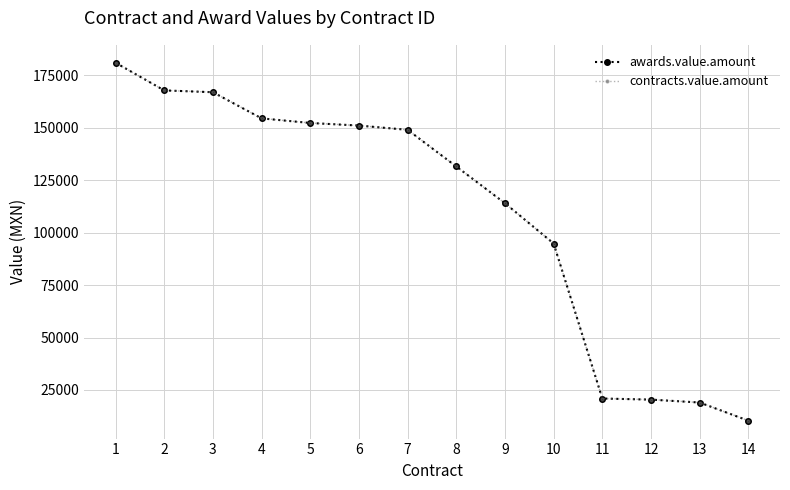

What is the difference between the second highest and second lowest values in the awards.value.amount series?

148792.3